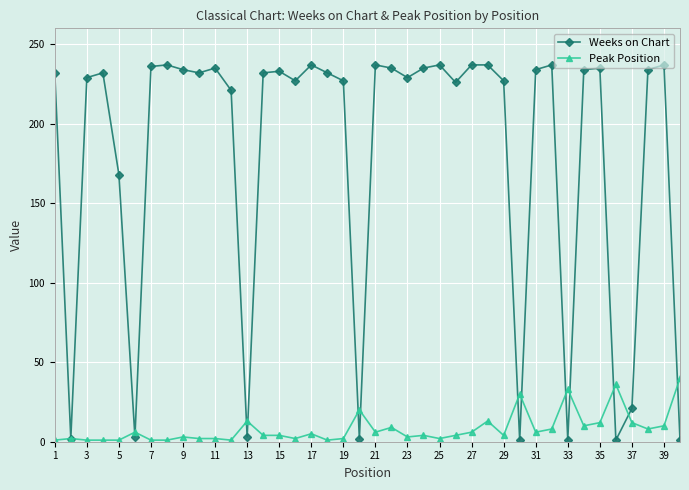

Which series has the widest spread of values?

Weeks on Chart